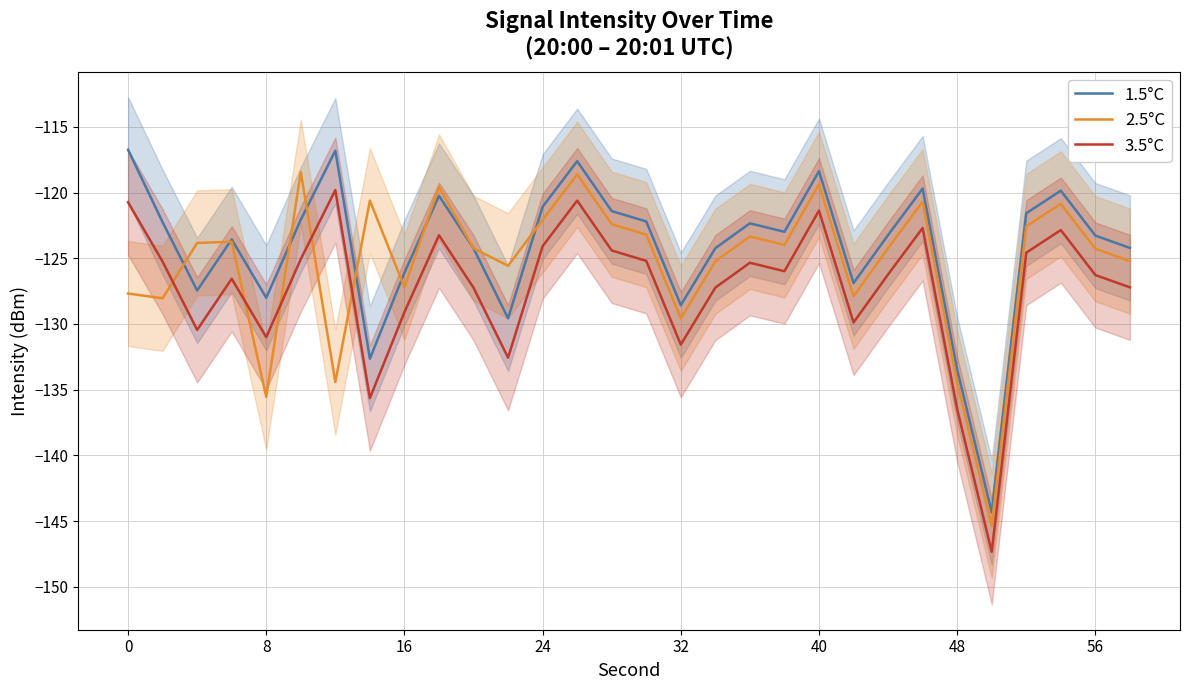

Is it true that 2.5°C equals -180.7 at 32?

False